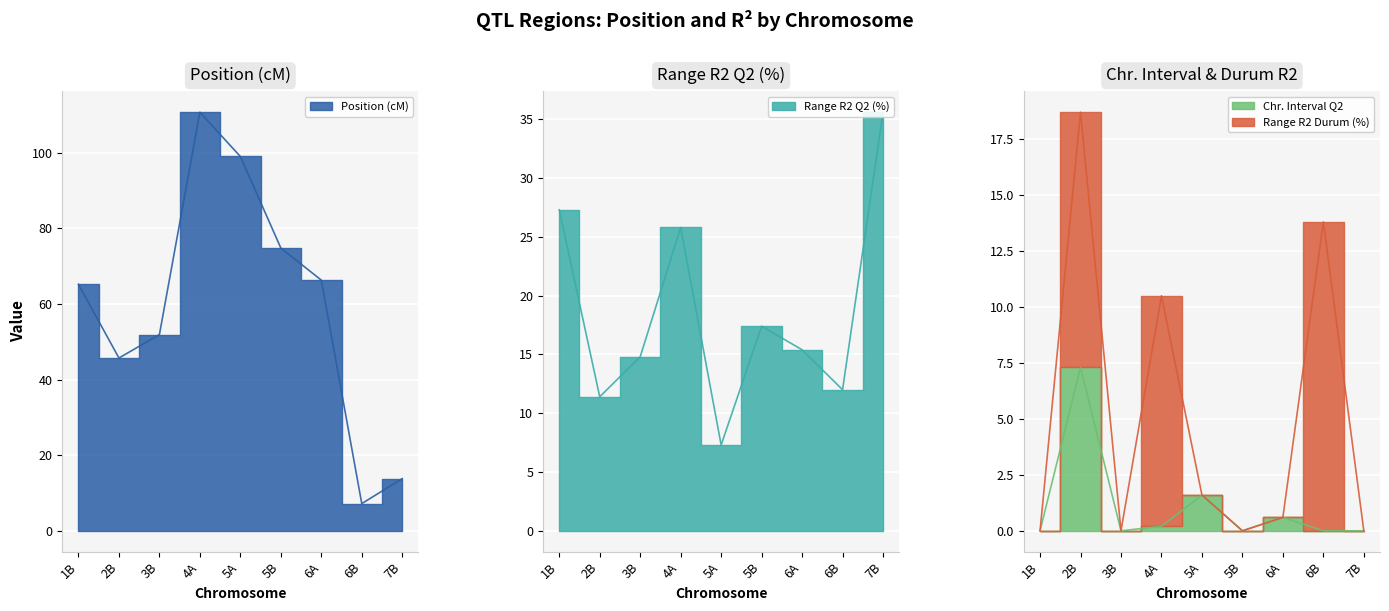

List the labels in order of Position (cM) value, largest first.

4A, 5A, 5B, 6A, 1B, 3B, 2B, 7B, 6B